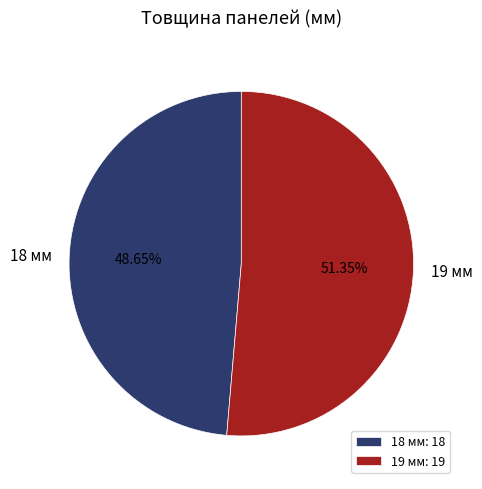

How many segments does this pie chart have?

2